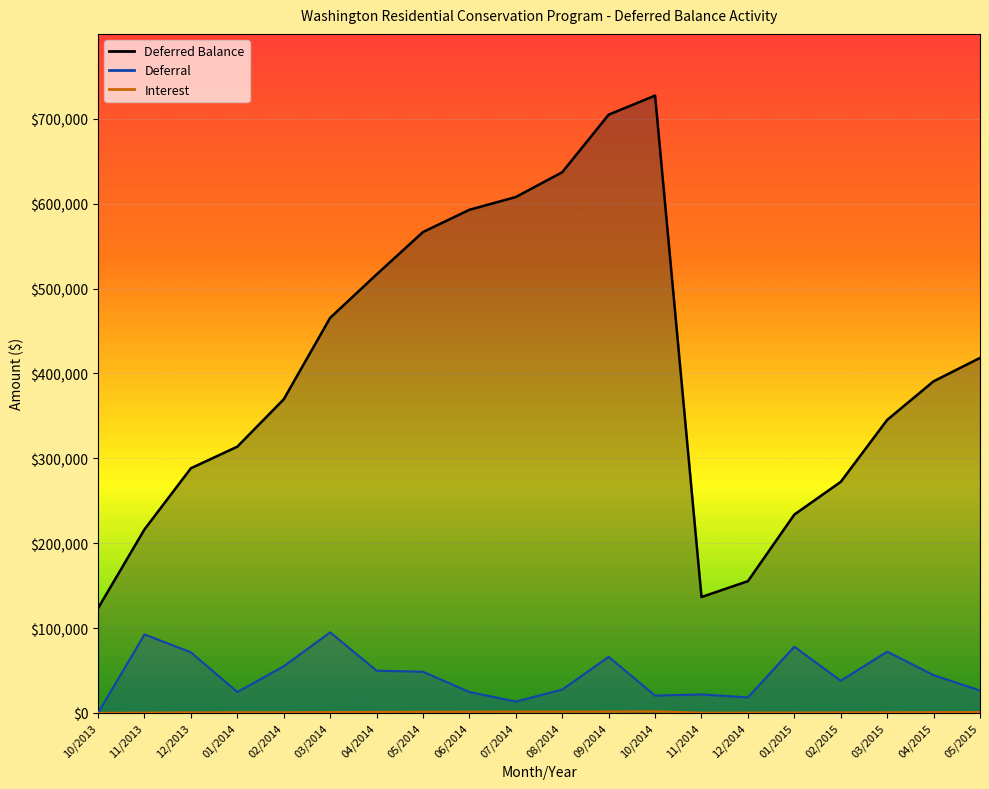

What is the label of the 18th point from the right?

12/2013